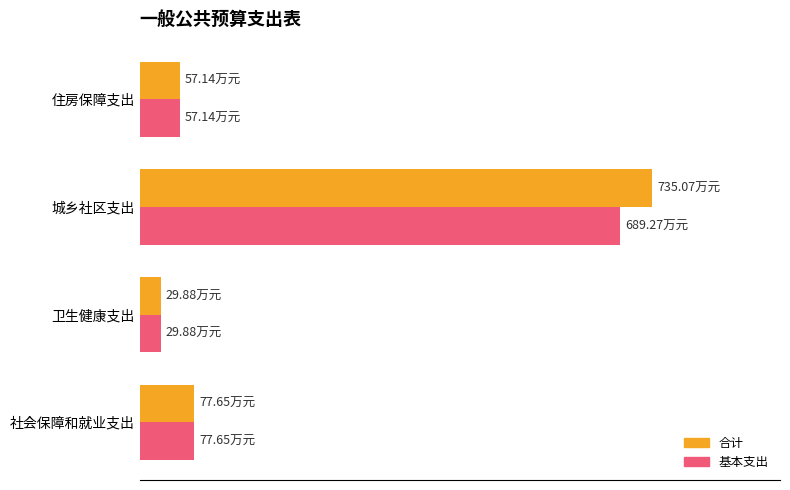

What are all the series names shown in the legend?

合计, 基本支出